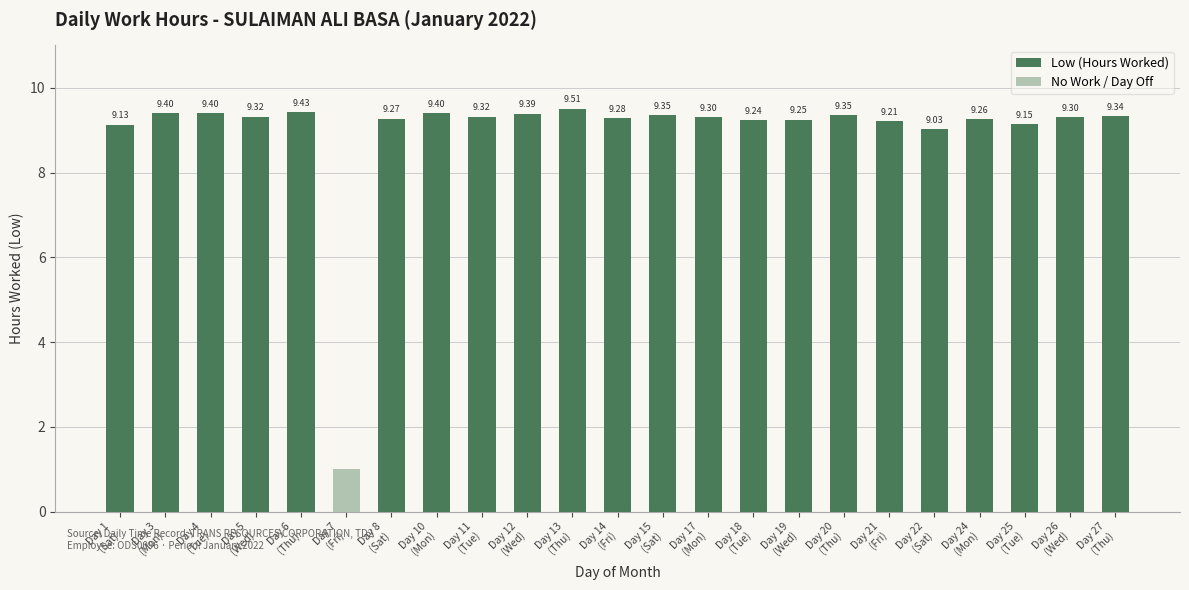

List the series in order of their overall mean, highest first.

Low (Hours Worked), No Work / Day Off